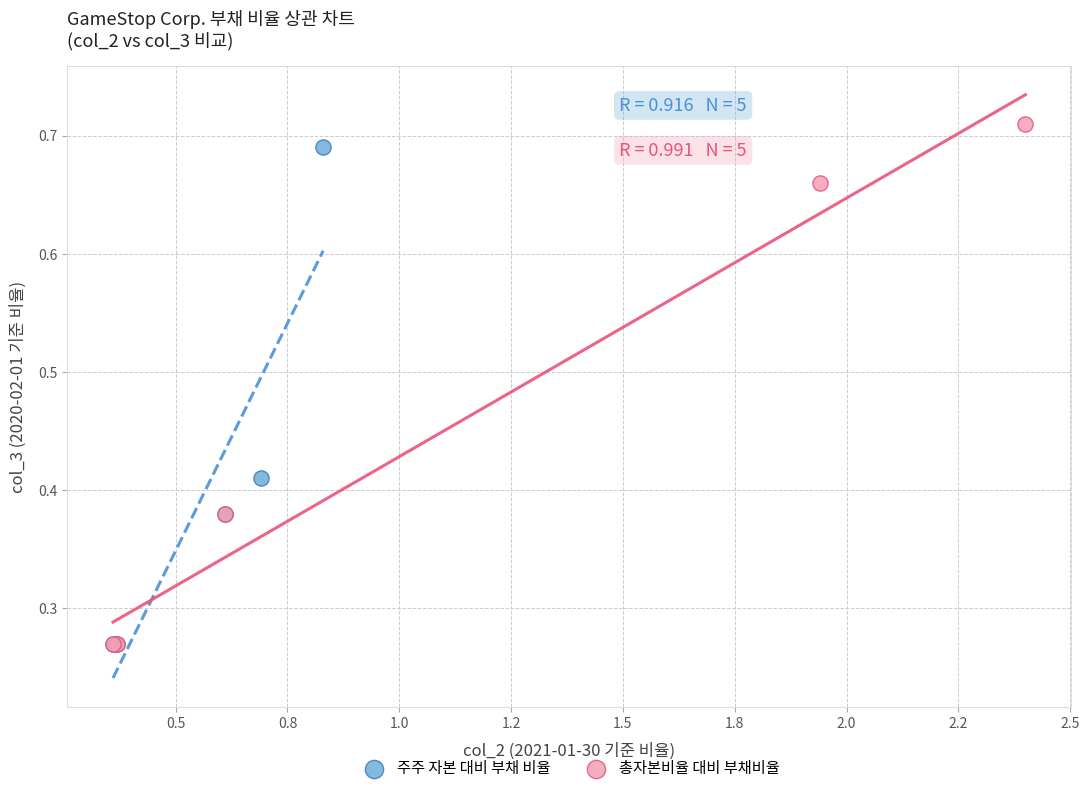

Which series reaches the maximum Y coordinate?

총자본비율 대비 부채비율